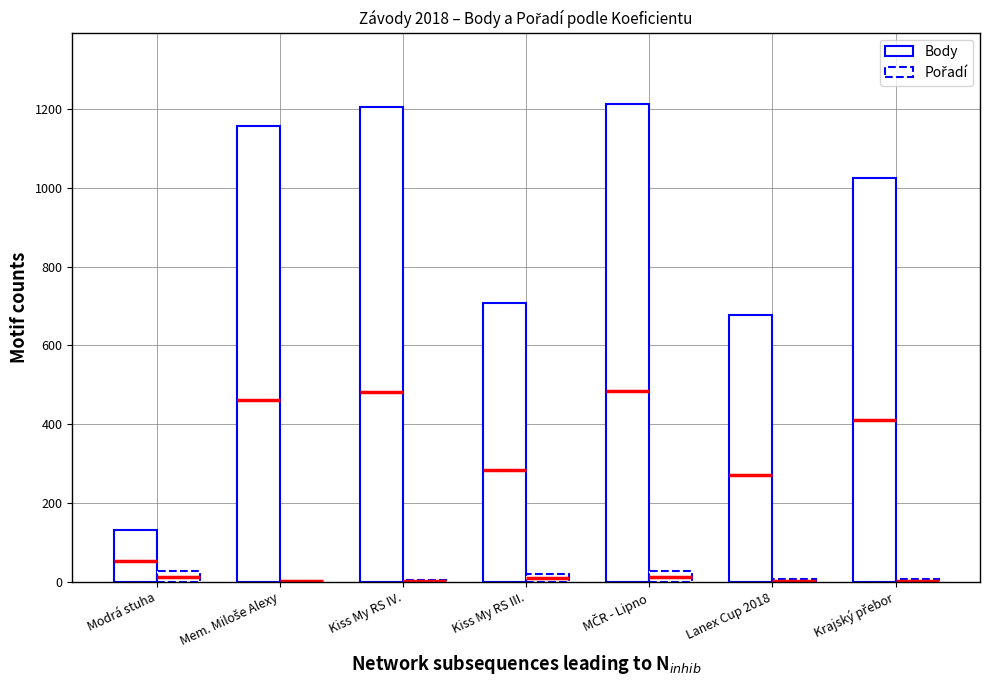

At which label does Body first exceed 1024?

Mem. Miloše Alexy